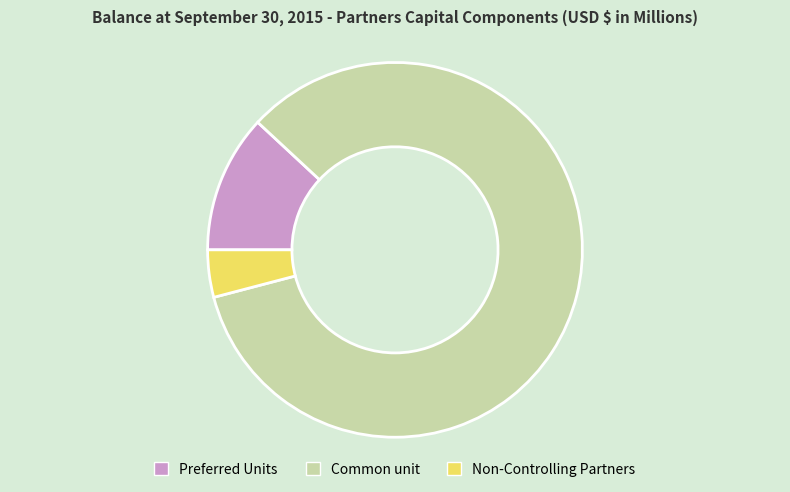

Rank the categories by value from lowest to highest.

Non-Controlling Partners, Preferred Units, Common unit